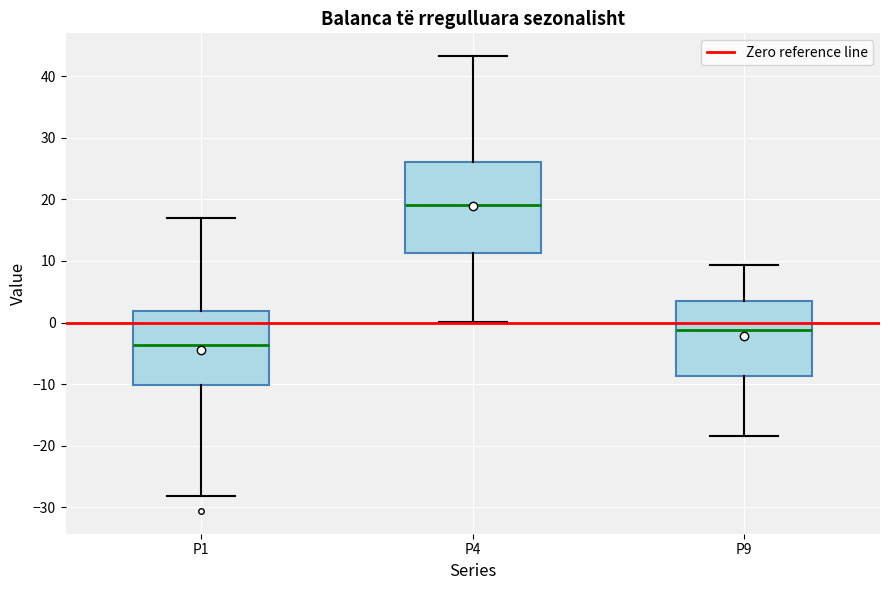

Where is the upper edge of the box for P4 on the y-axis? The values are not printed on the chart, so give them approximately, as read against the axis.

26